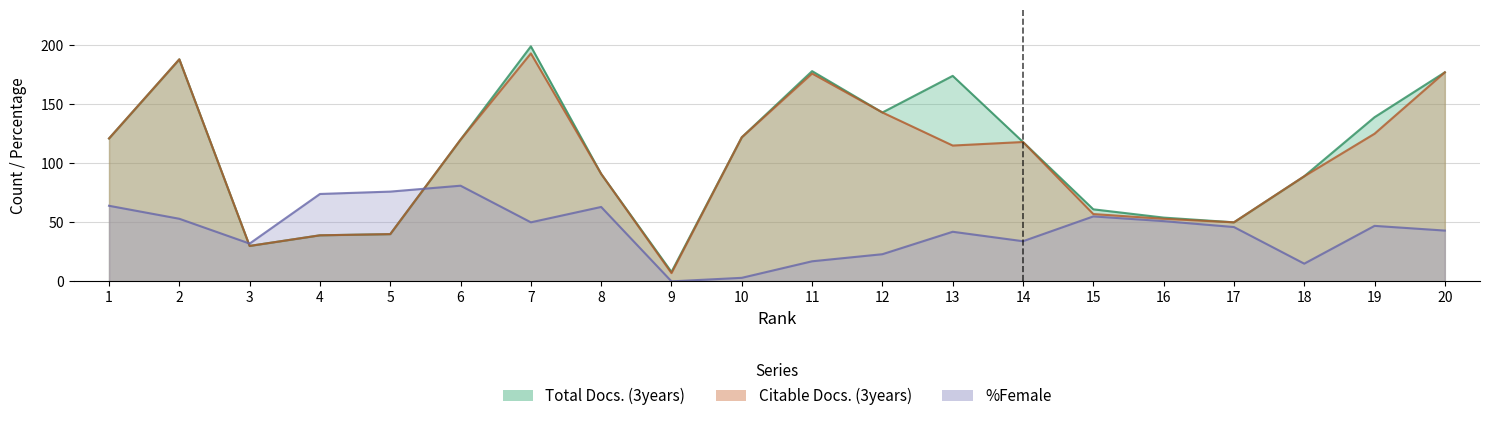

True or false: Citable Docs. (3years) has a value of 52 at 4.

False